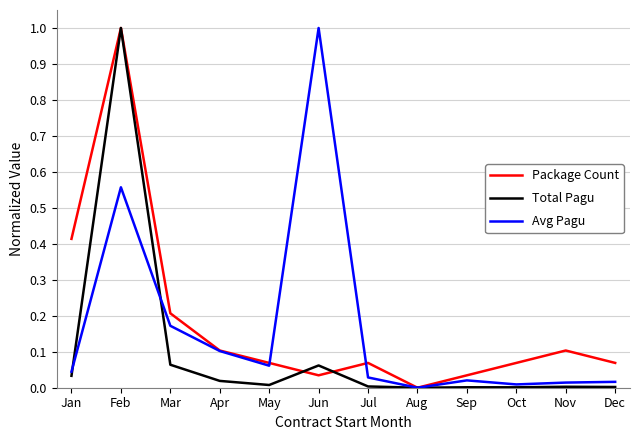

What is the total value across all series at Feb?

2.6